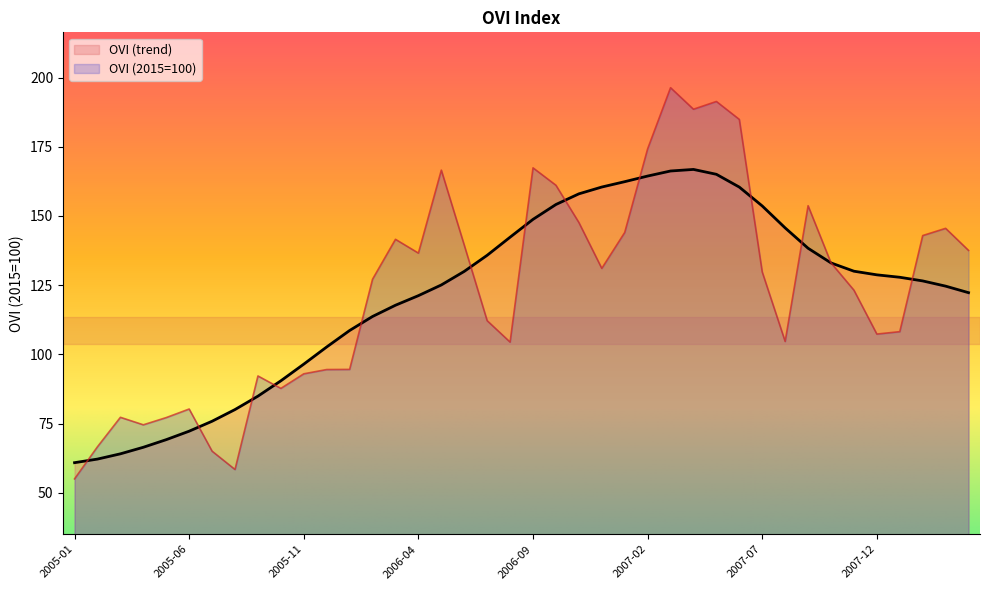

The value of OVI (2015=100) at 2005-11 is 93.0. True or false?

True